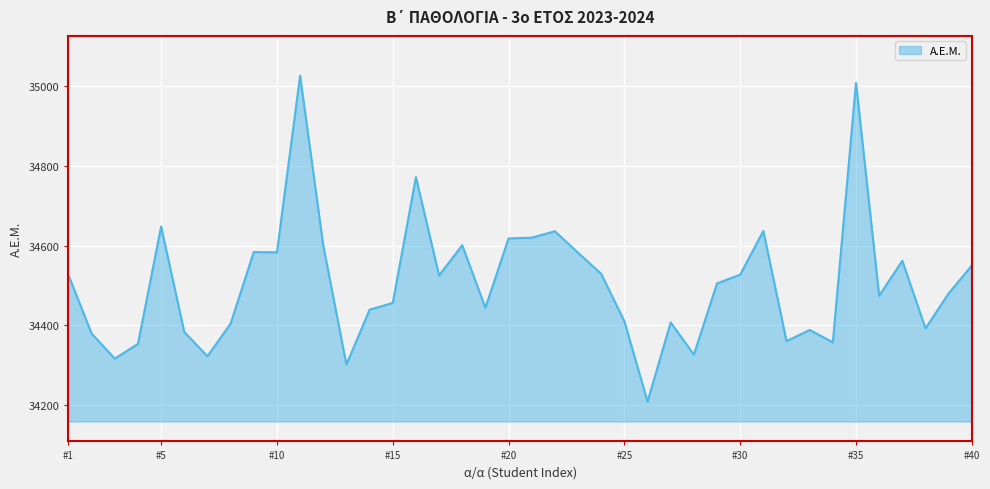

What is the greatest value displayed?

35027